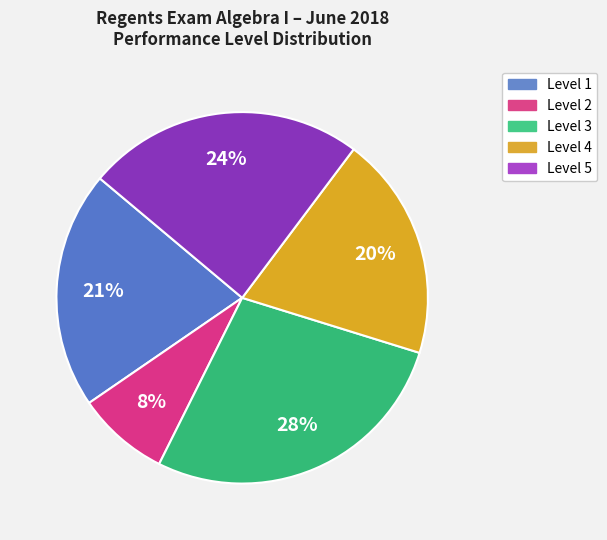

Does any single category account for the majority?

No